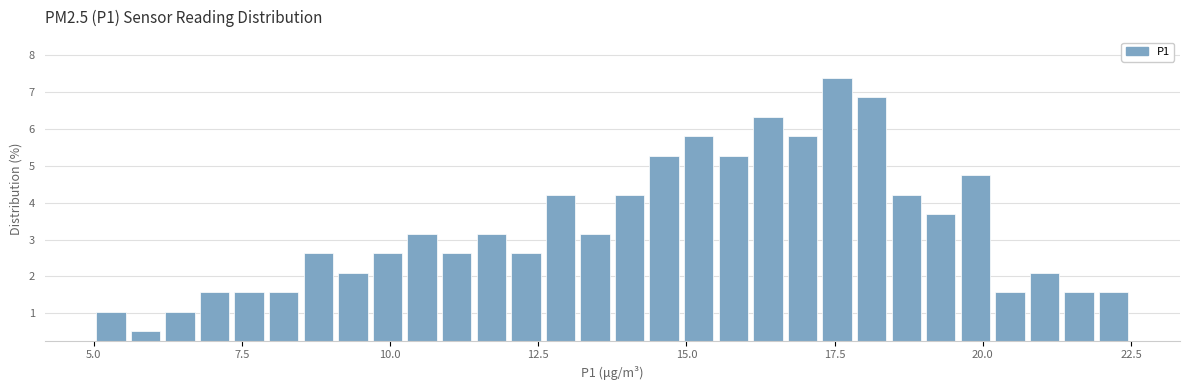

Read against the x-axis, roughly where is the centre of the tallest bar?

17.5